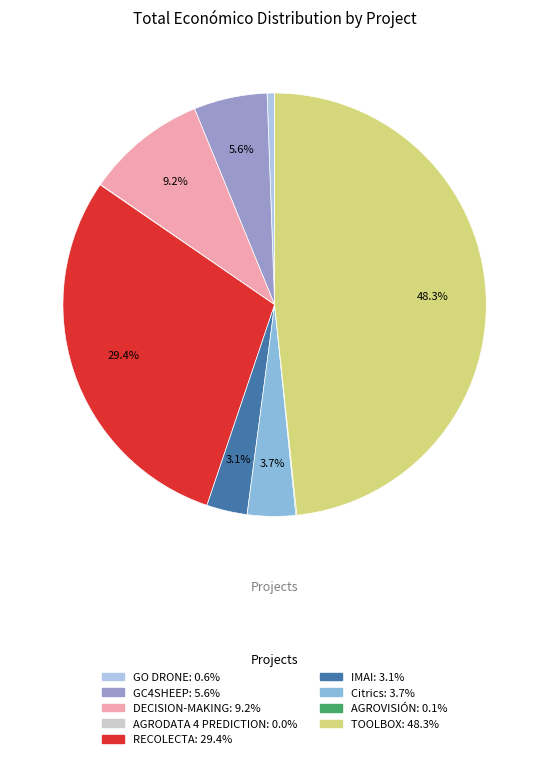

What is the largest slice in the pie chart?

TOOLBOX